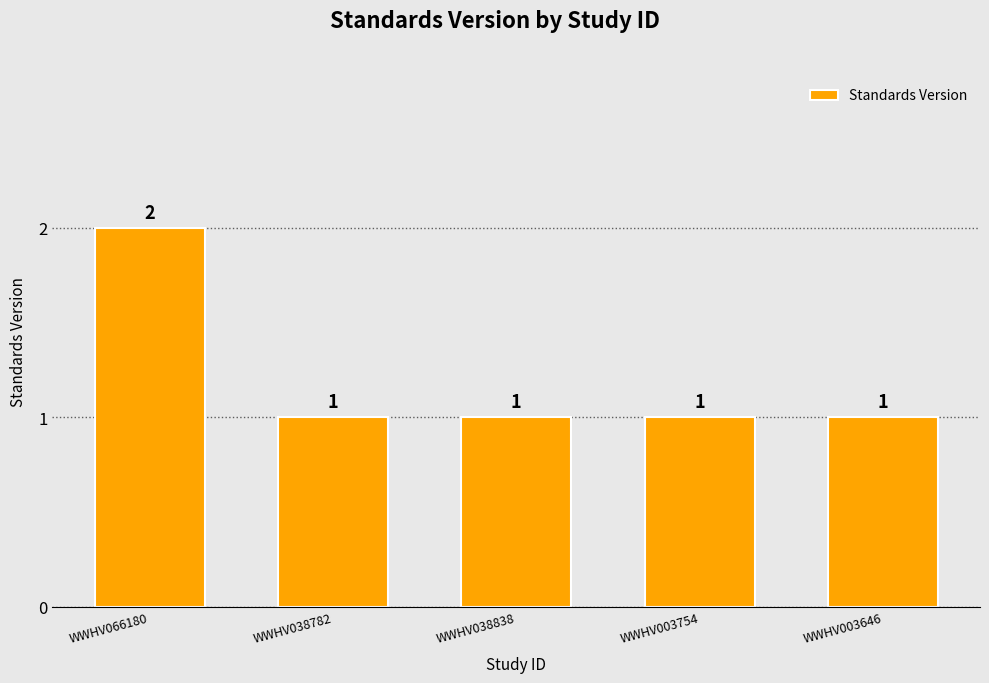

Count the values in the range 1 to 2.

5